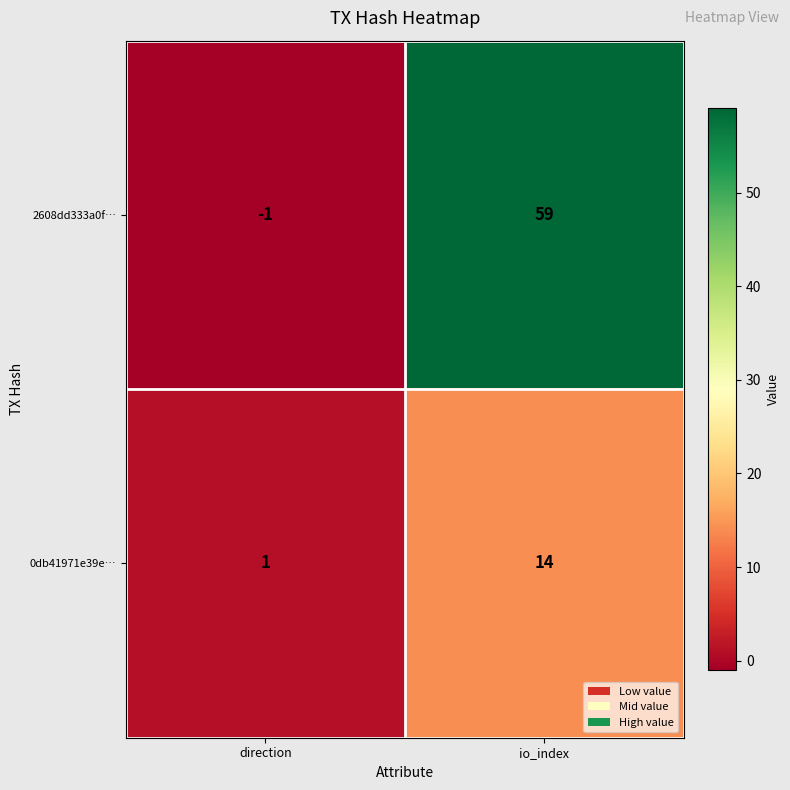

What is the highest value of the 0db41971e39e… series?

14